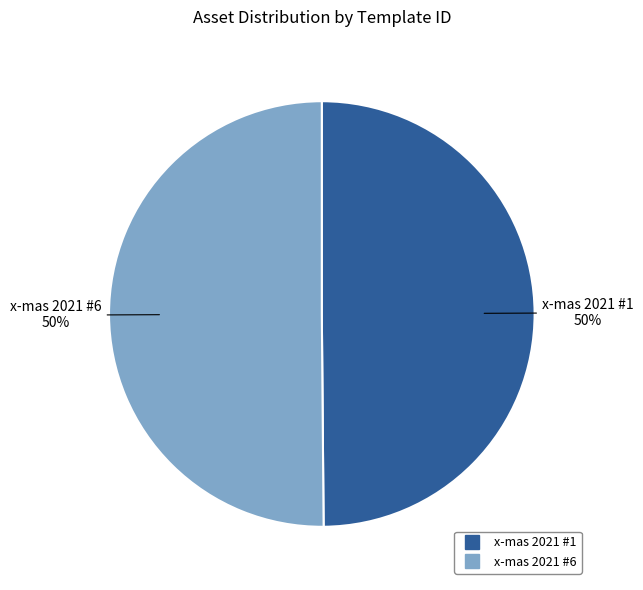

To the nearest percent, what is the average slice percentage?

50%